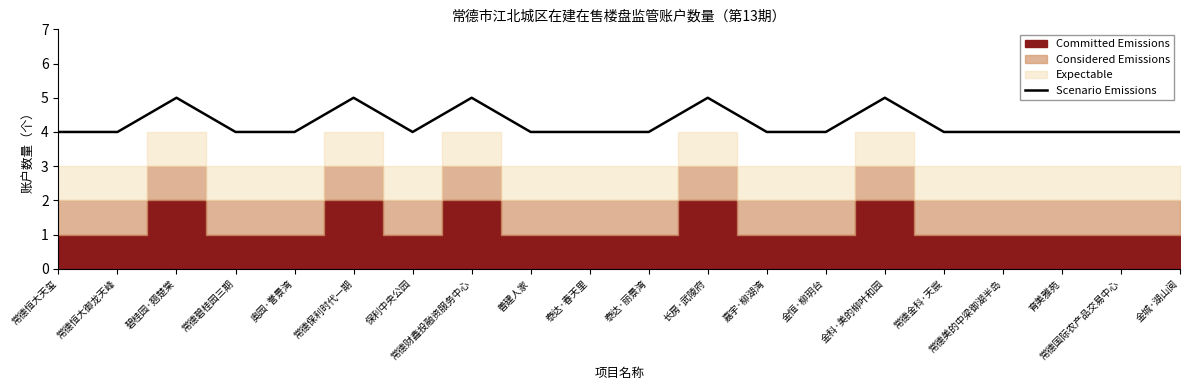

What is the lowest value of the Scenario Emissions series?

4